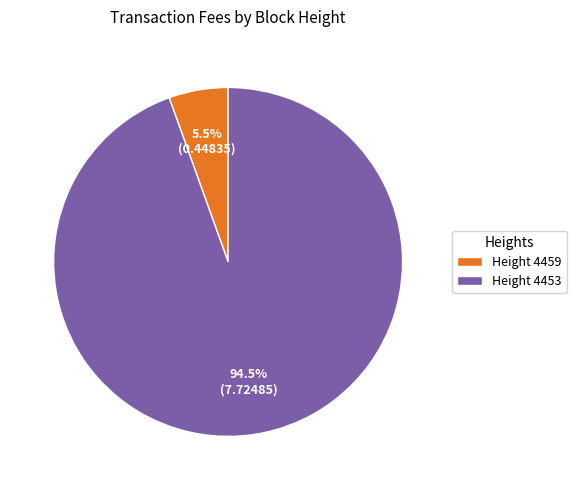

What percentage do Height 4459 and Height 4453 together represent?

100.0%